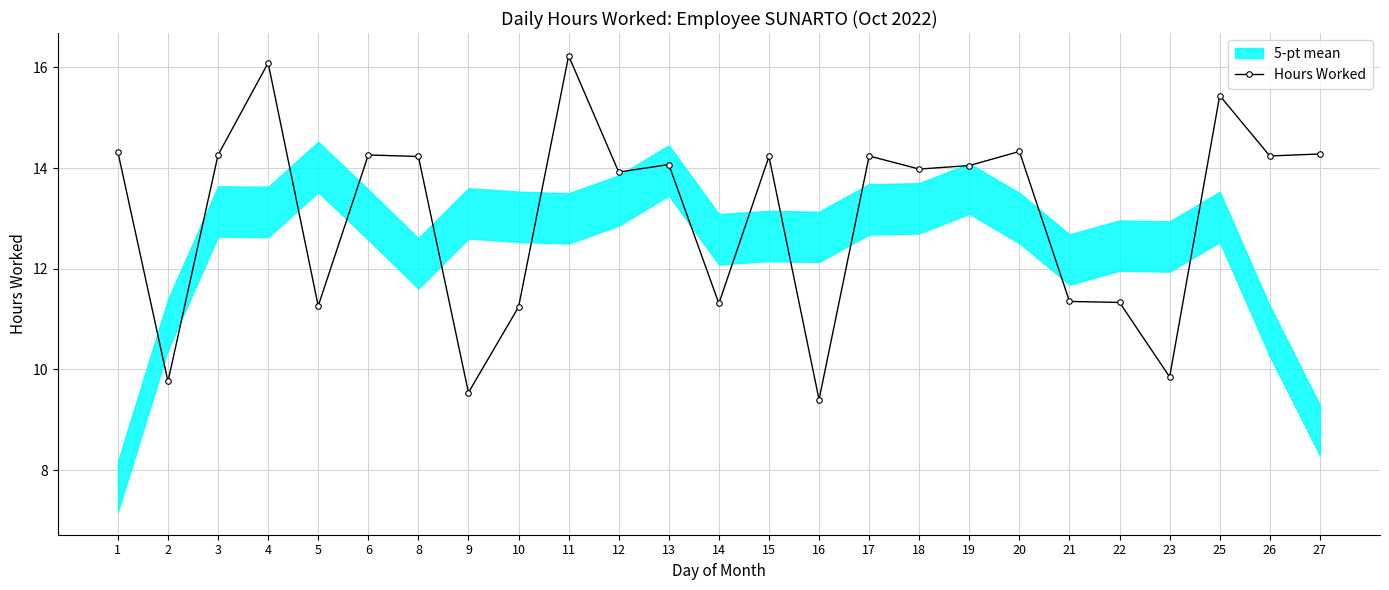

The value at 1 is 14.3. True or false?

True